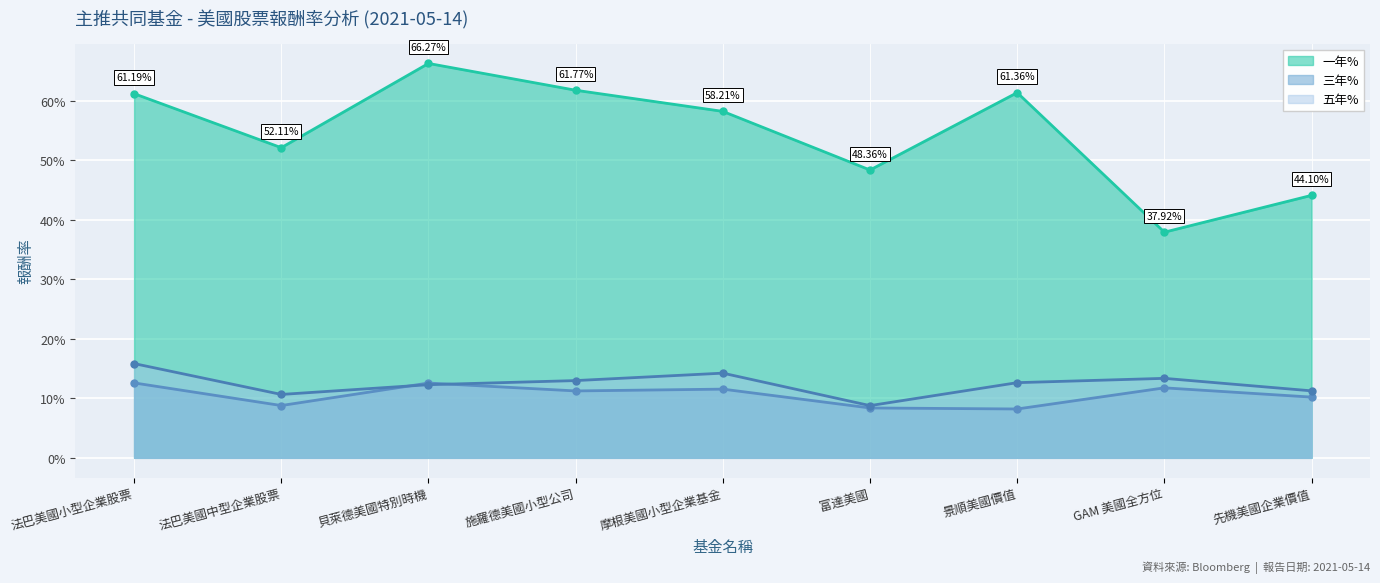

The value of 一年% at GAM 美國全方位 is 0.4. True or false?

True